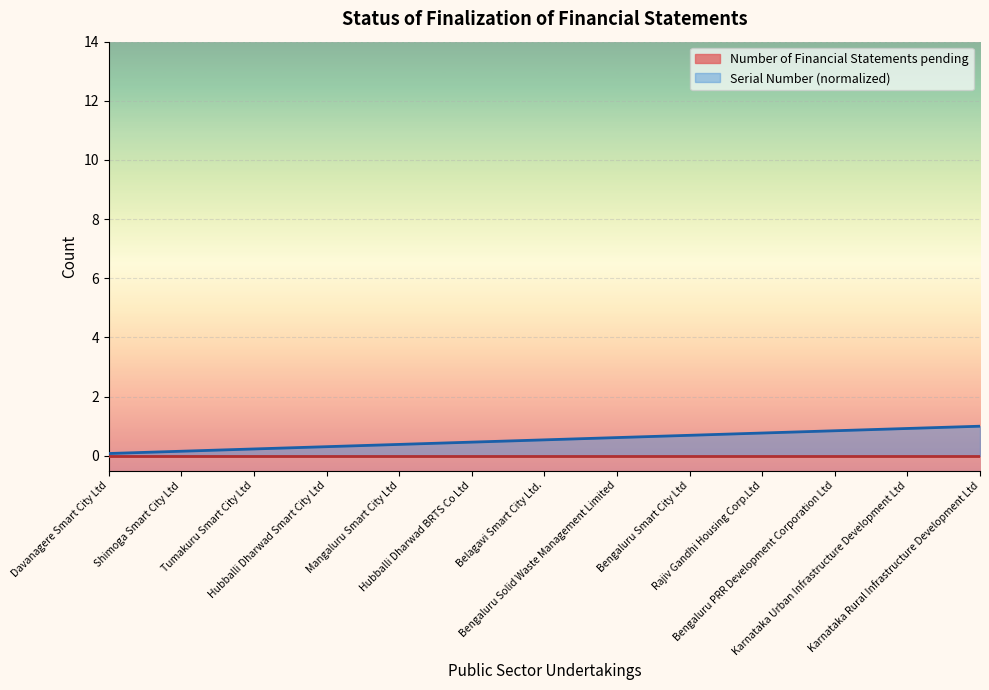

Reading right to left, list all the values displayed in this chart.

1.0	0.9	0.8	0.8	0.7	0.6	0.5	0.5	0.4	0.3	0.2	0.2	0.1